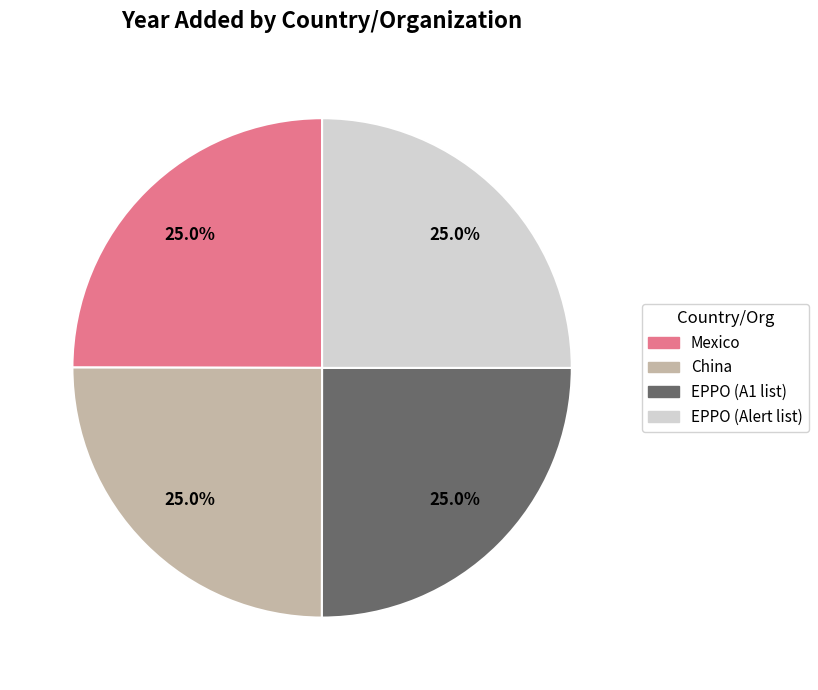

What is the ratio of the value at EPPO (Alert list) to the value at China?

1.0